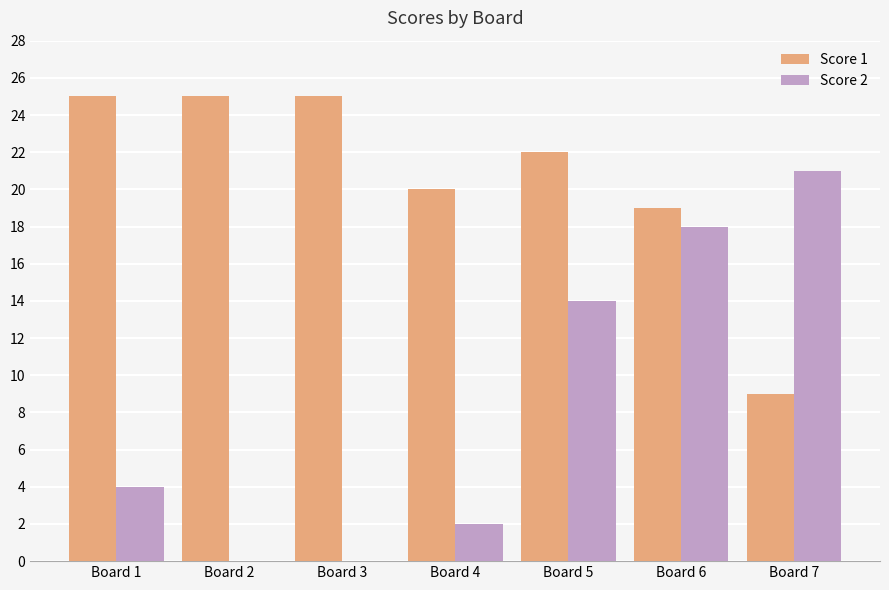

What is the sum of the Score 1 values at Board 3 and Board 7?

34